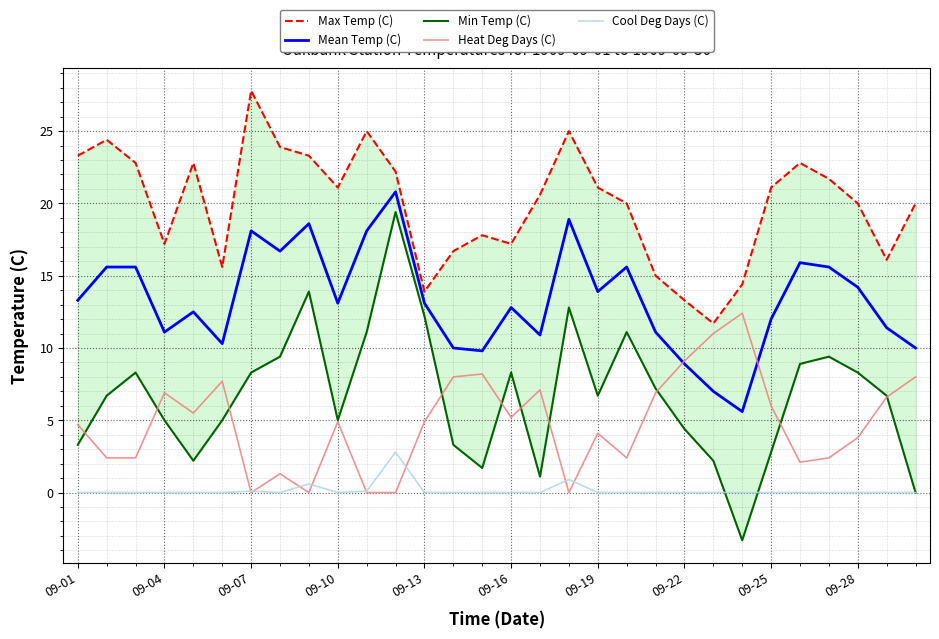

What is the value of the Mean Temp (C) point at the 7th from the left?

18.1